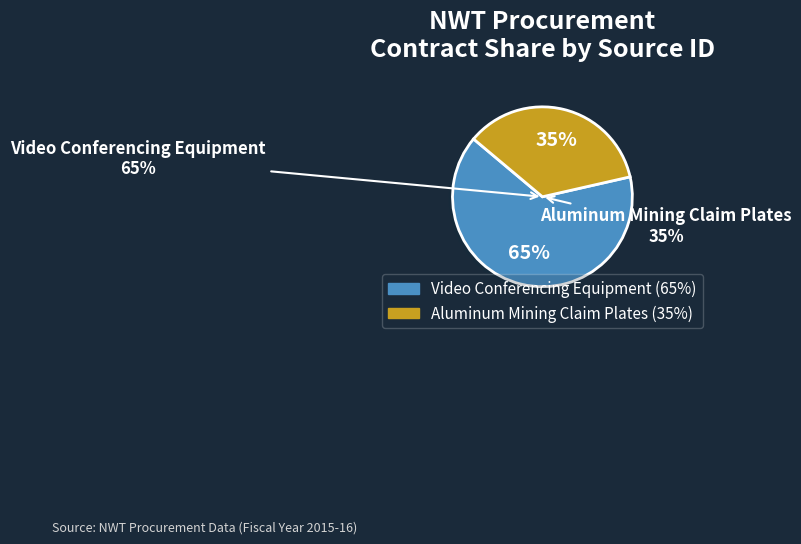

How much of the chart is everything except Video Conferencing Equipment?

35.3%